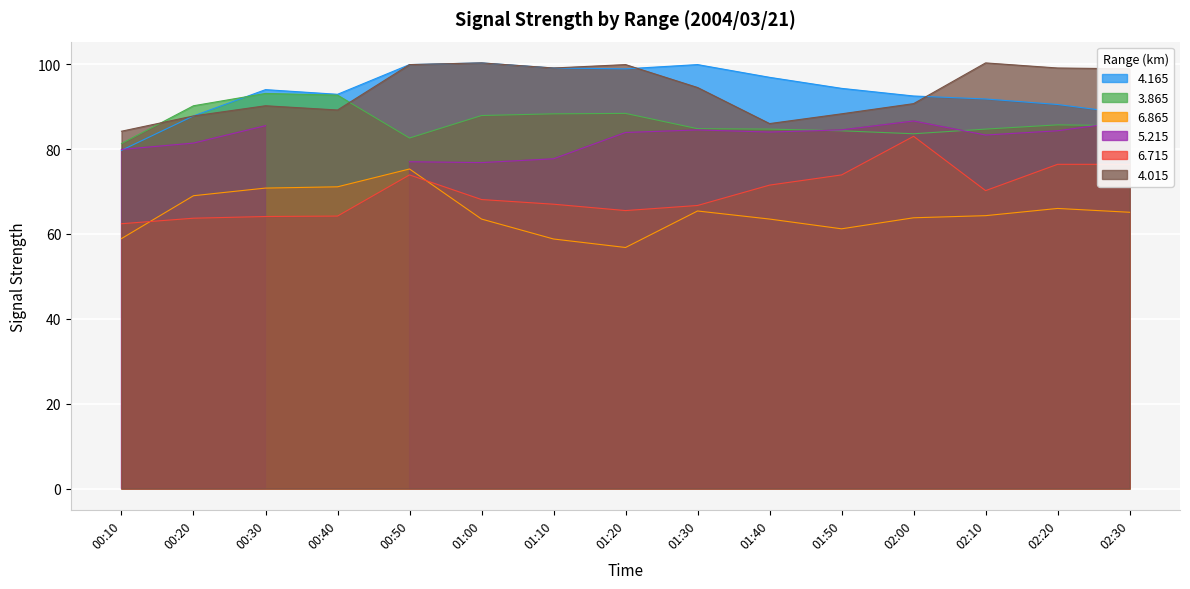

What is the sum of the   6.715 values at 01:40 and 01:20?

137.0